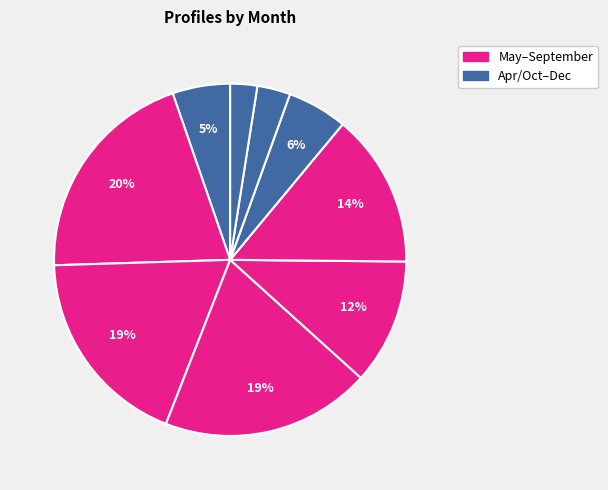

How many segments does this pie chart have?

9